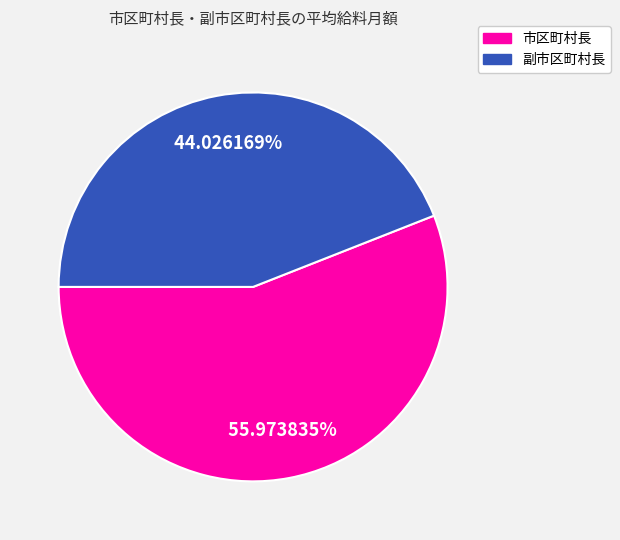

Does any single category account for the majority?

Yes